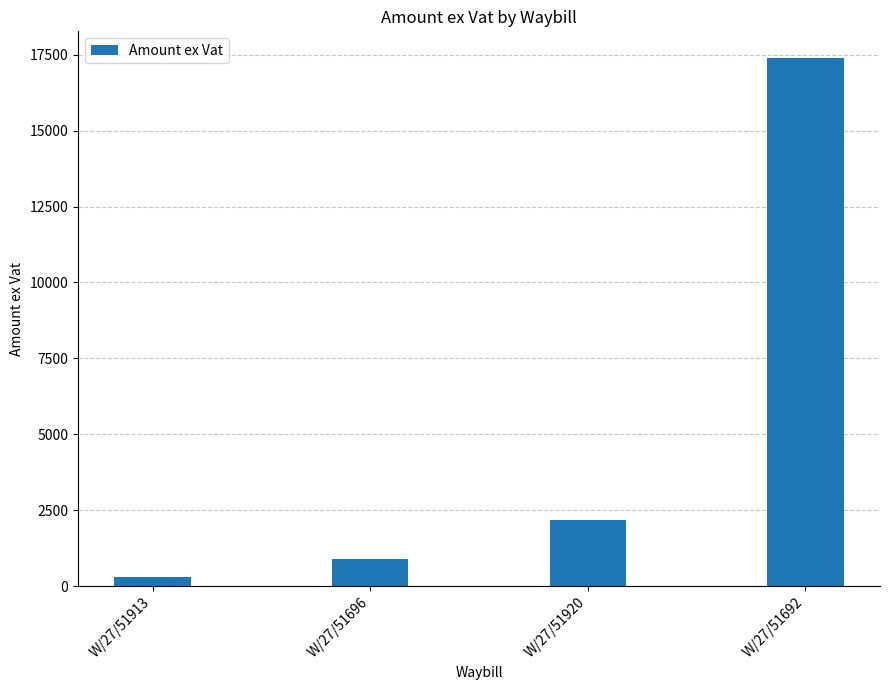

Is it true that the value at W/27/51920 is 2181.8?

True